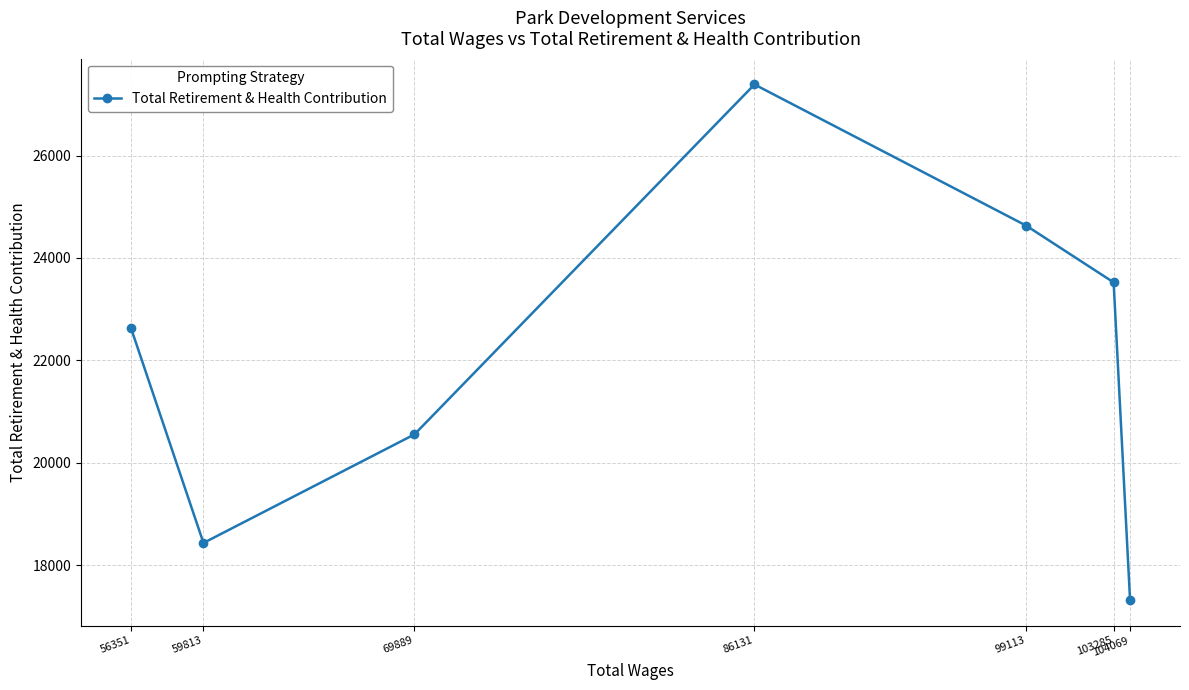

Approximately how many times larger is the value at 69889 compared to 99113?

0.8